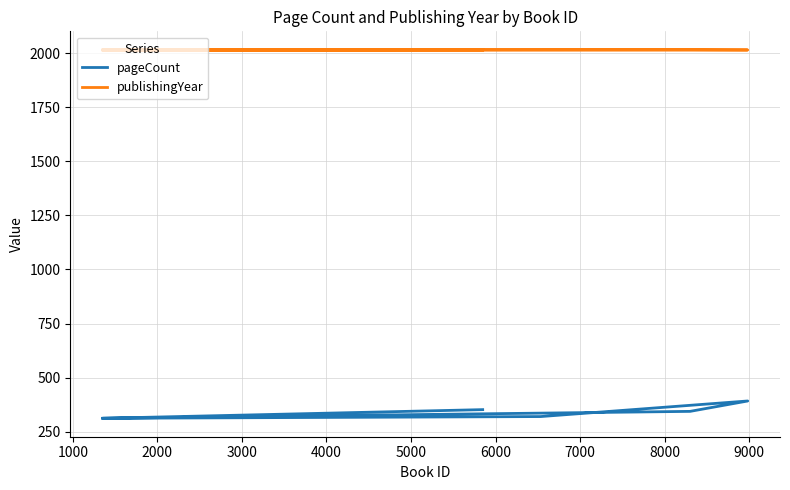

Is it true that pageCount equals 320 at 3000?

True